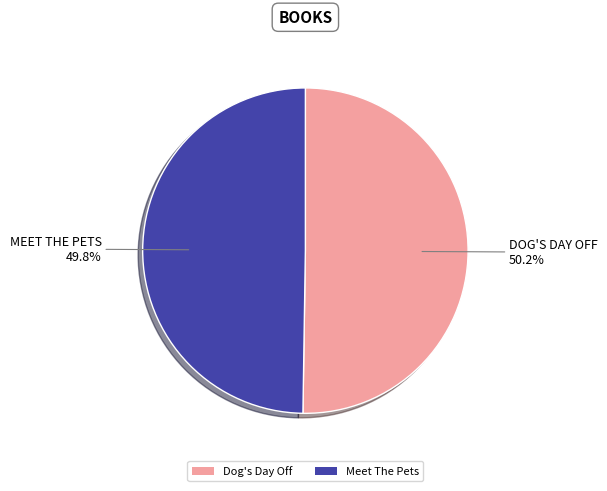

What portion of the pie excludes Meet The Pets?

50.2%